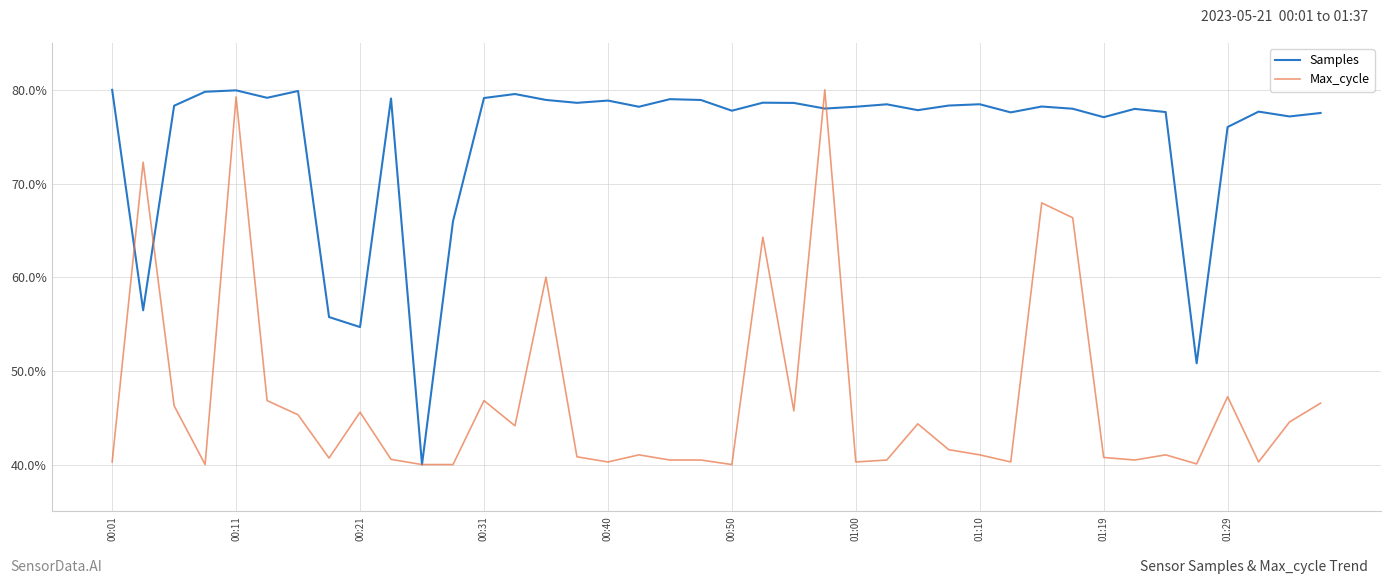

Which series has the largest total across all categories?

Samples